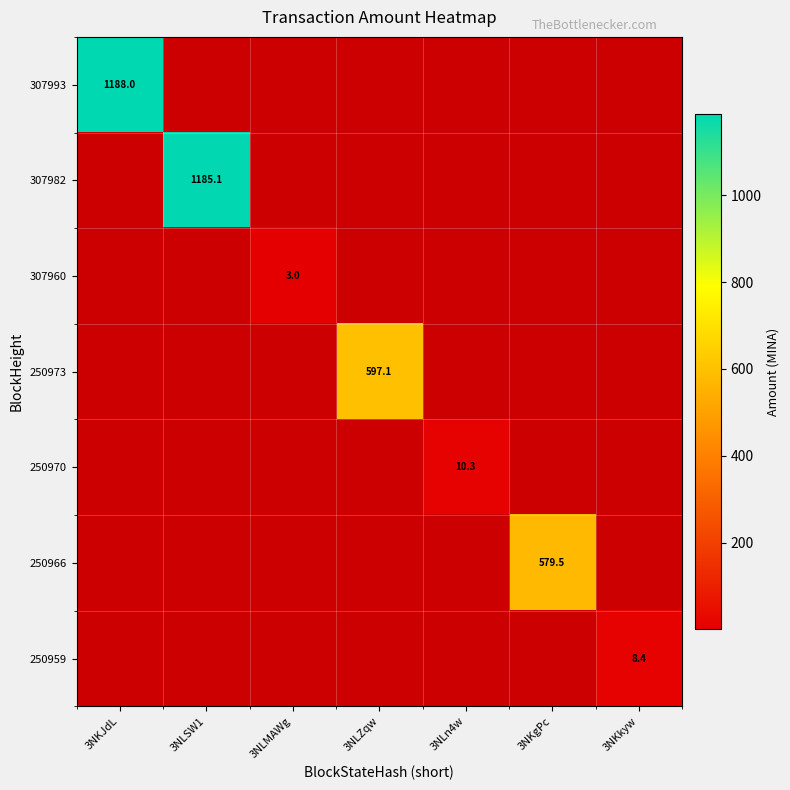

What is the maximum value shown in the chart?

1188.0